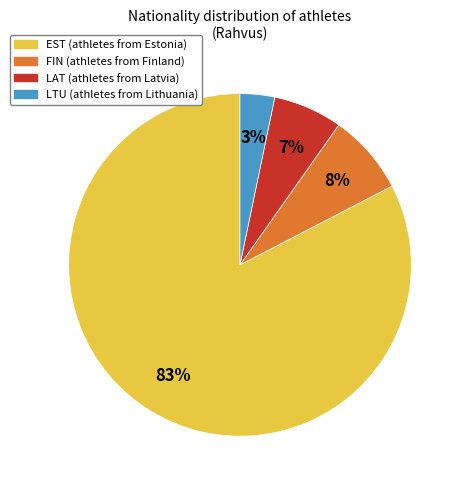

Which slice is the smallest?

LTU